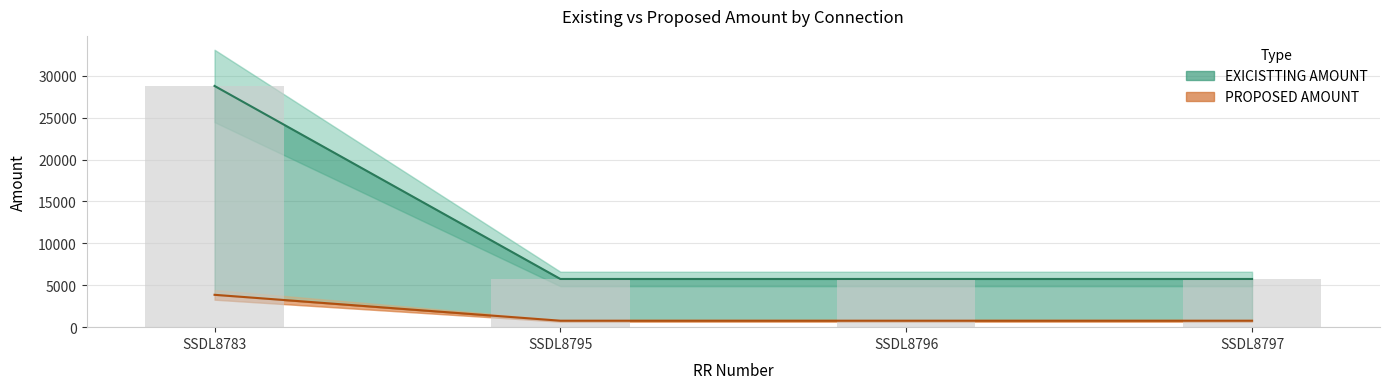

Reading right to left, what are all the values shown in this chart?

EXICISTTING AMOUNT: SSDL8797=5750	SSDL8796=5750	SSDL8795=5750	SSDL8783=28780
PROPOSED AMOUNT: SSDL8797=770	SSDL8796=770	SSDL8795=770	SSDL8783=3860